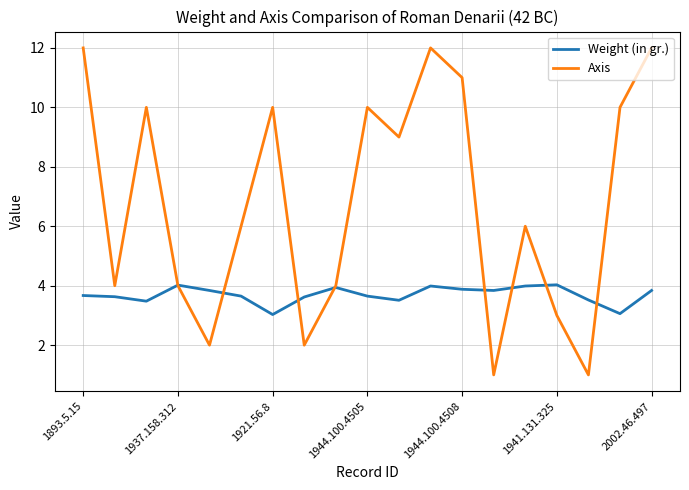

Which series has the largest total across all categories?

Axis